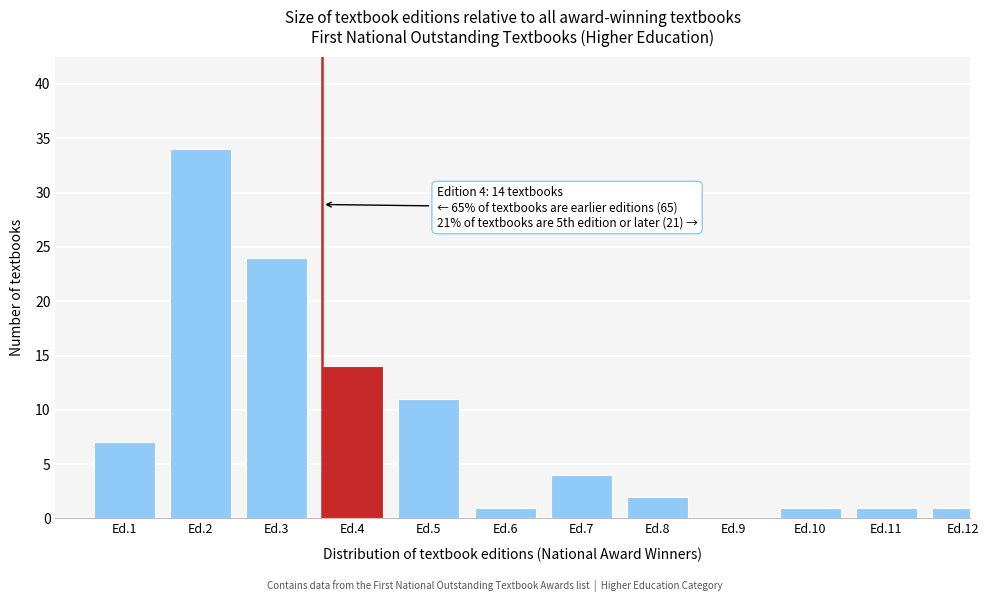

Reading left to right, transcribe all the data shown in this chart.

Ed.1=7	Ed.2=34	Ed.3=24	Ed.4=14	Ed.5=11	Ed.6=1	Ed.7=4	Ed.8=2	Ed.9=0	Ed.10=1	Ed.11=1	Ed.12=1